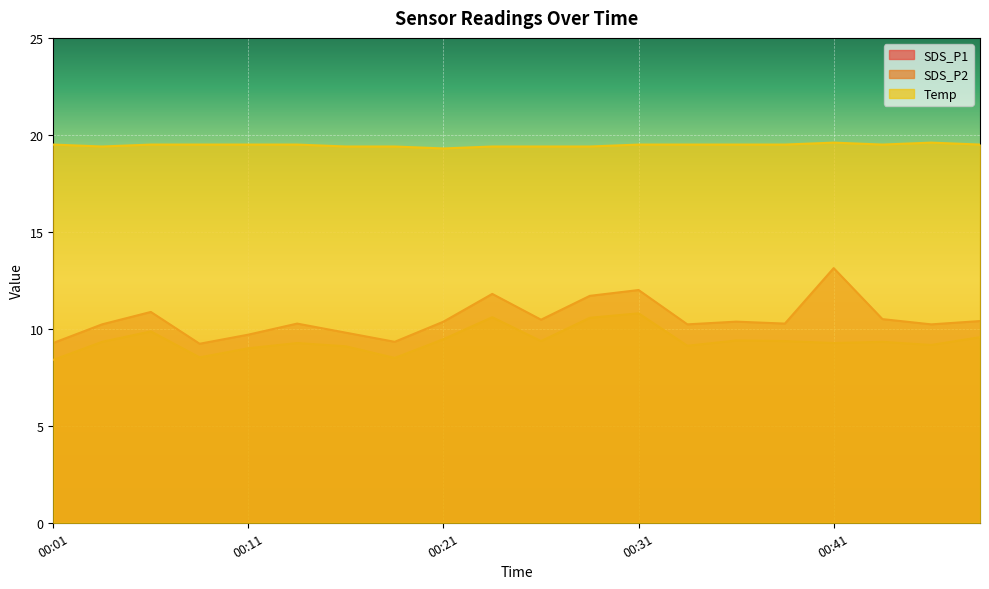

Reading left to right, transcribe all the data shown in this chart.

SDS_P1: 9.3	10.2	10.9	9.2	9.7	10.3	9.8	9.3	10.4	11.8	10.5	11.7	12.0	10.2	10.4	10.3	13.1	10.5	10.2	10.4
SDS_P2: 8.4	9.3	9.9	8.5	9.0	9.3	9.1	8.5	9.5	10.6	9.4	10.6	10.8	9.1	9.4	9.4	9.3	9.3	9.2	9.6
Temp: 19.5	19.4	19.5	19.5	19.5	19.5	19.4	19.4	19.3	19.4	19.4	19.4	19.5	19.5	19.5	19.5	19.6	19.5	19.6	19.5